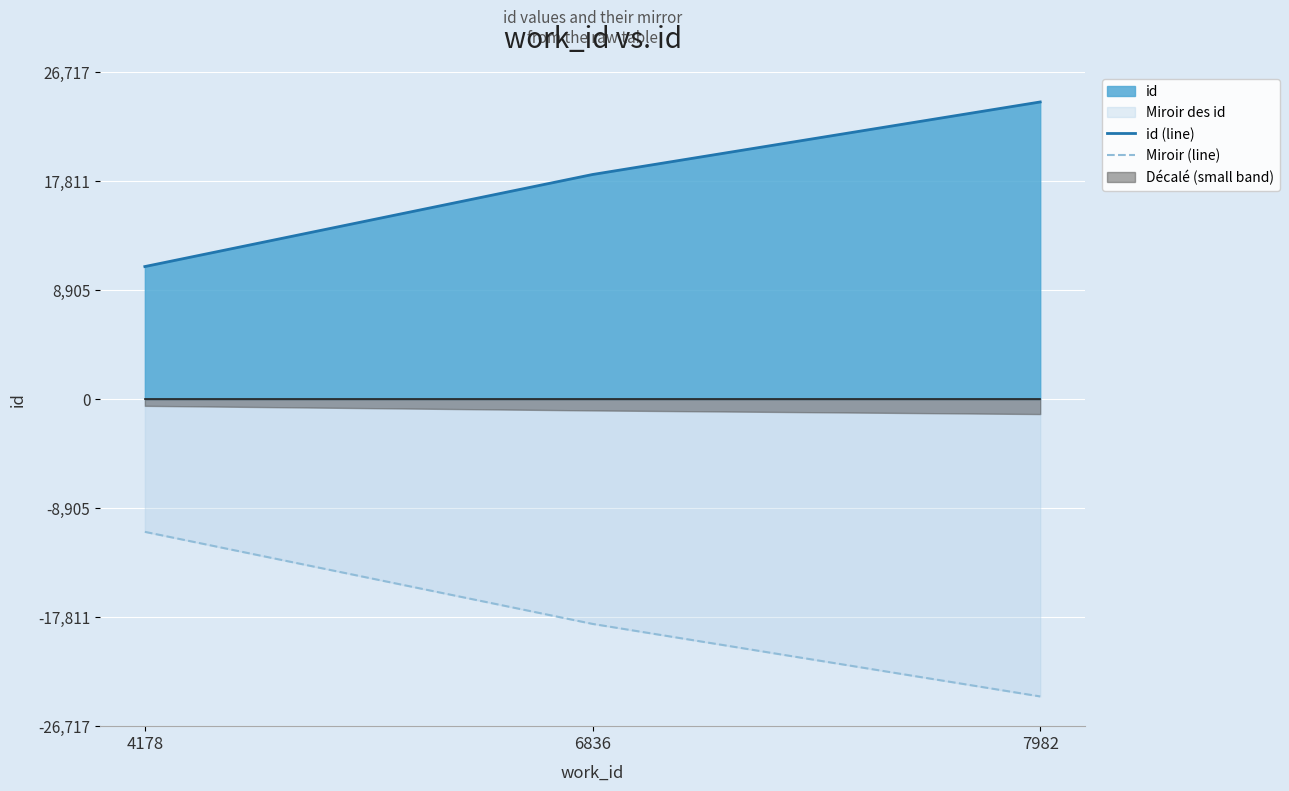

Reading right to left, extract all data points from this chart.

id (line): 24289	18361	10839
Miroir (line): -24289	-18361	-10839